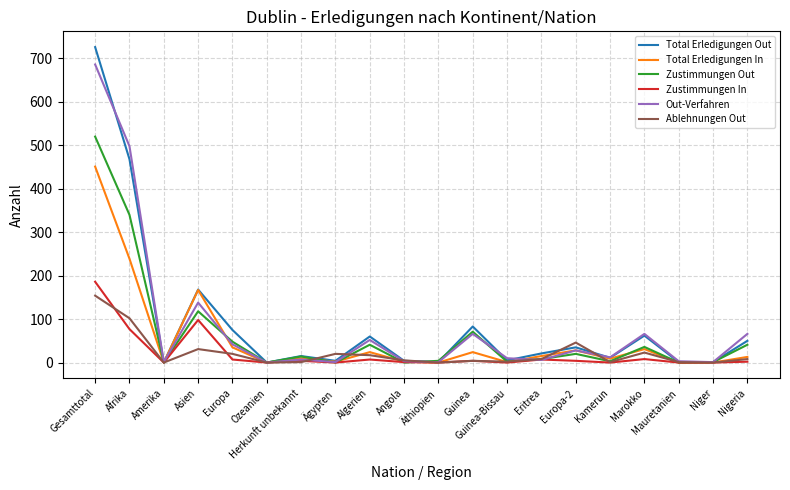

Which series has the widest spread of values?

Total Erledigungen Out